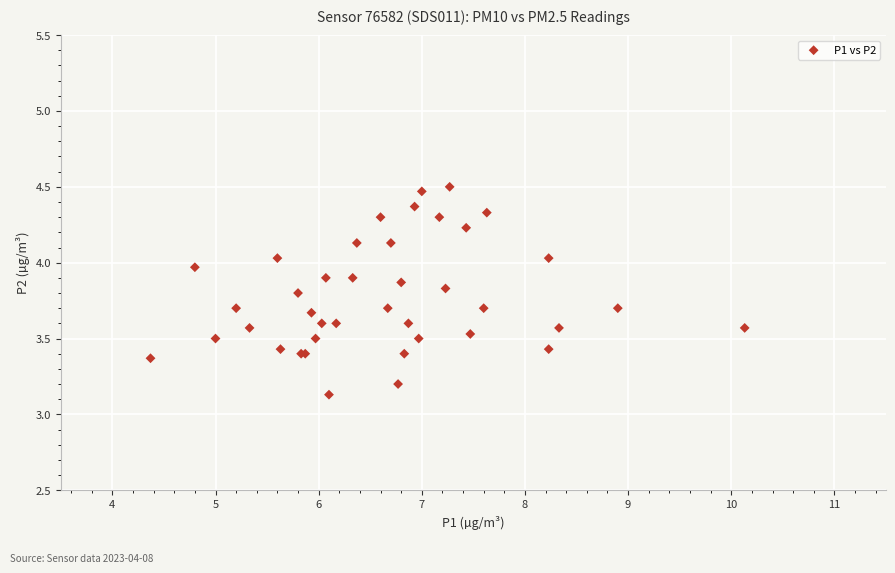

What Y value in the scatter plot is closest to 3?

3.1